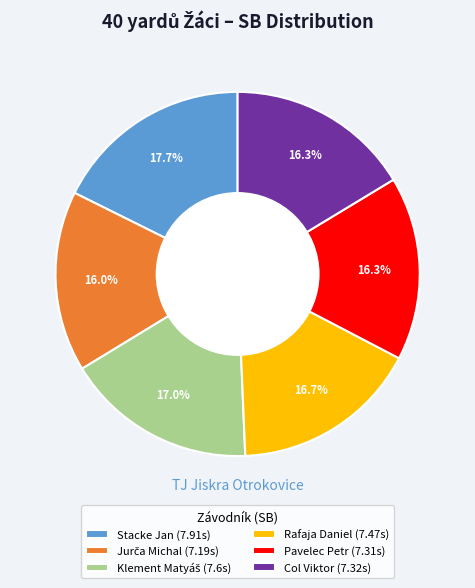

Combined, do Rafaja Daniel (7.47s) and Pavelec Petr (7.31s) account for over 50%?

No